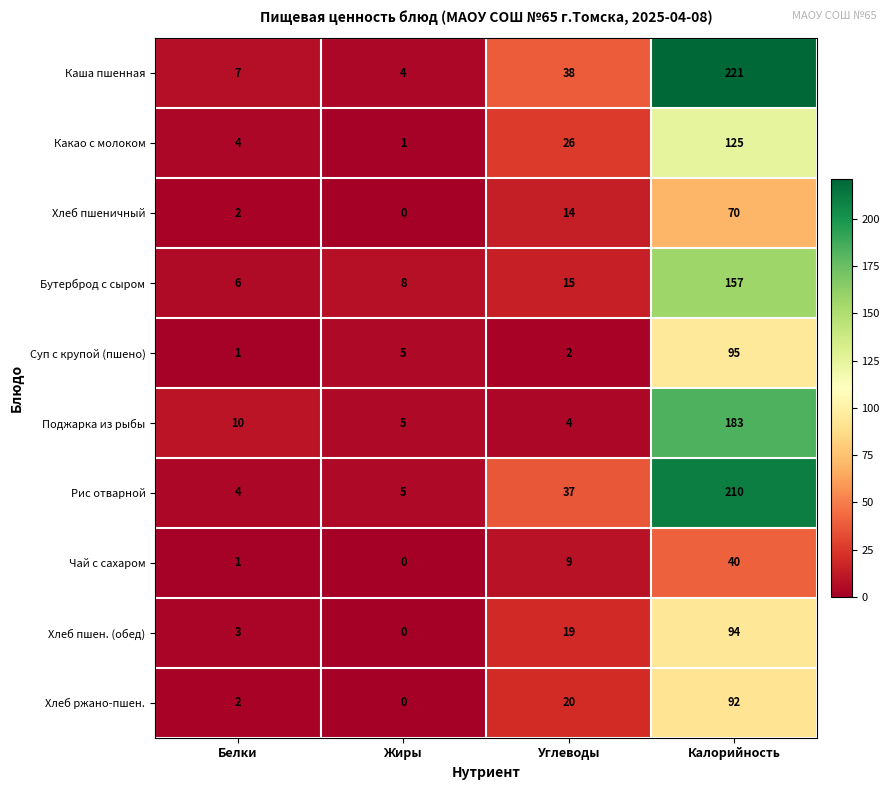

What is the difference between the maximum and second lowest values in the Рис отварной series?

205